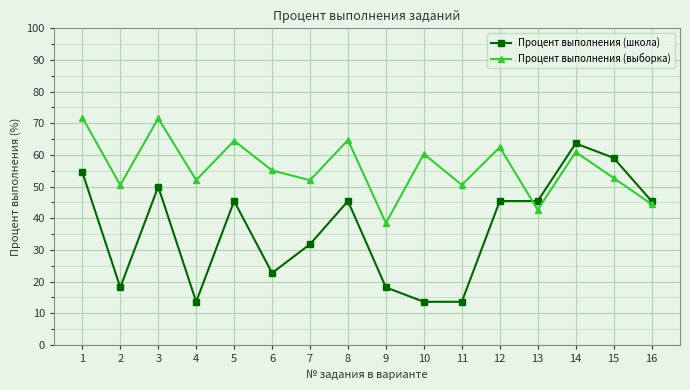

List the series in order of their peak value, highest first.

Процент выполнения (выборка), Процент выполнения (школа)